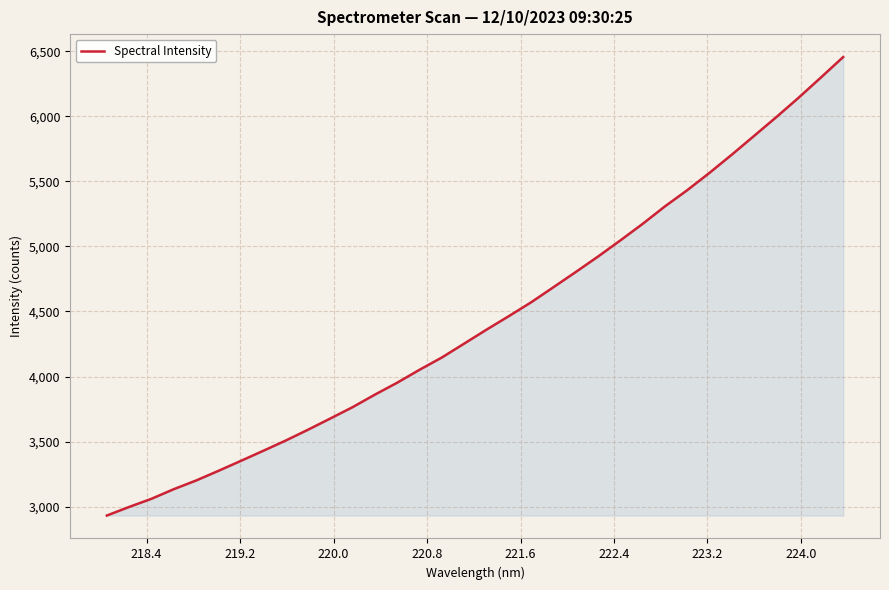

What is the smallest value displayed?

2932.4